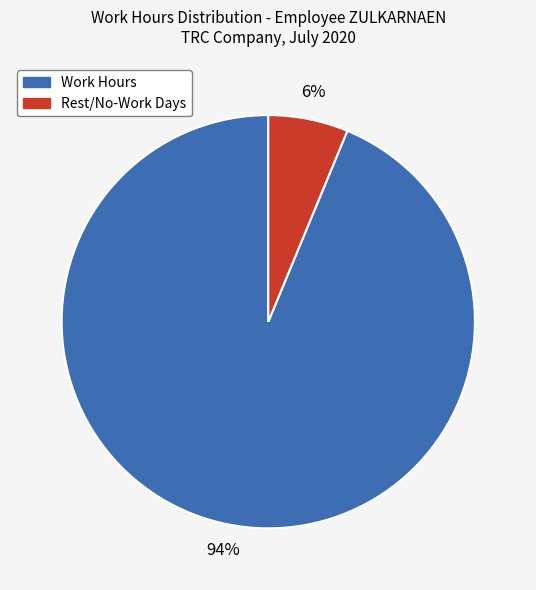

To the nearest percent, what is the average slice percentage?

50%